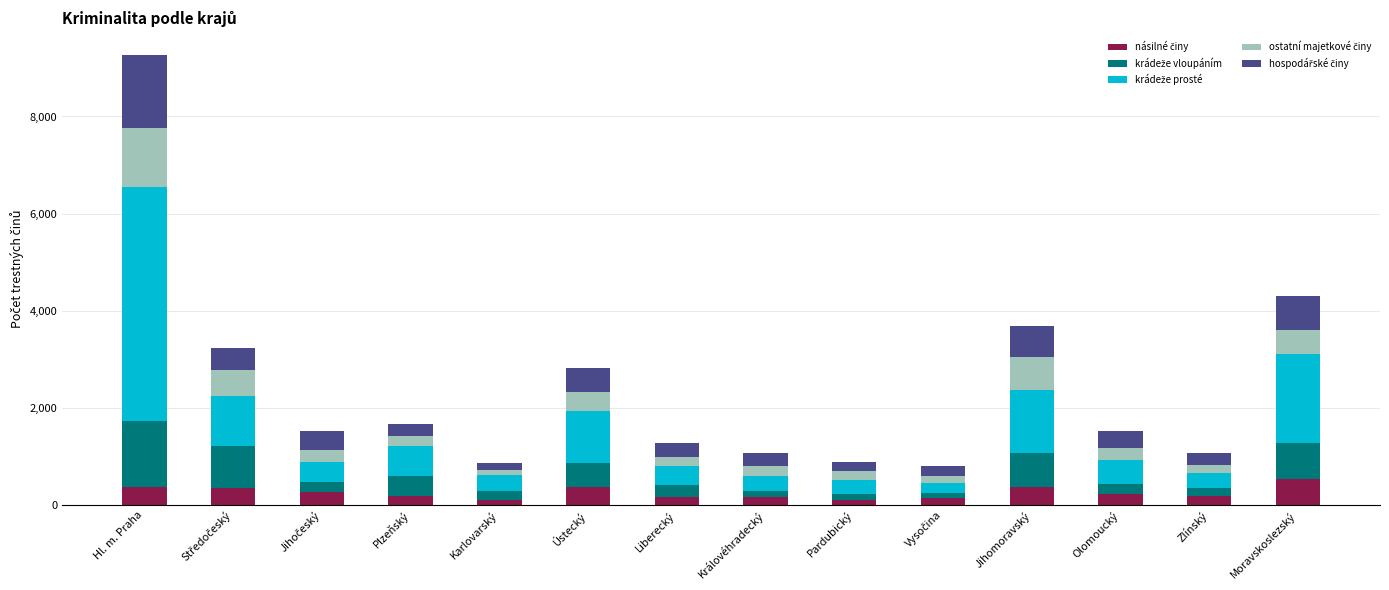

Are the bars grouped side by side (vs. stacked)?

No